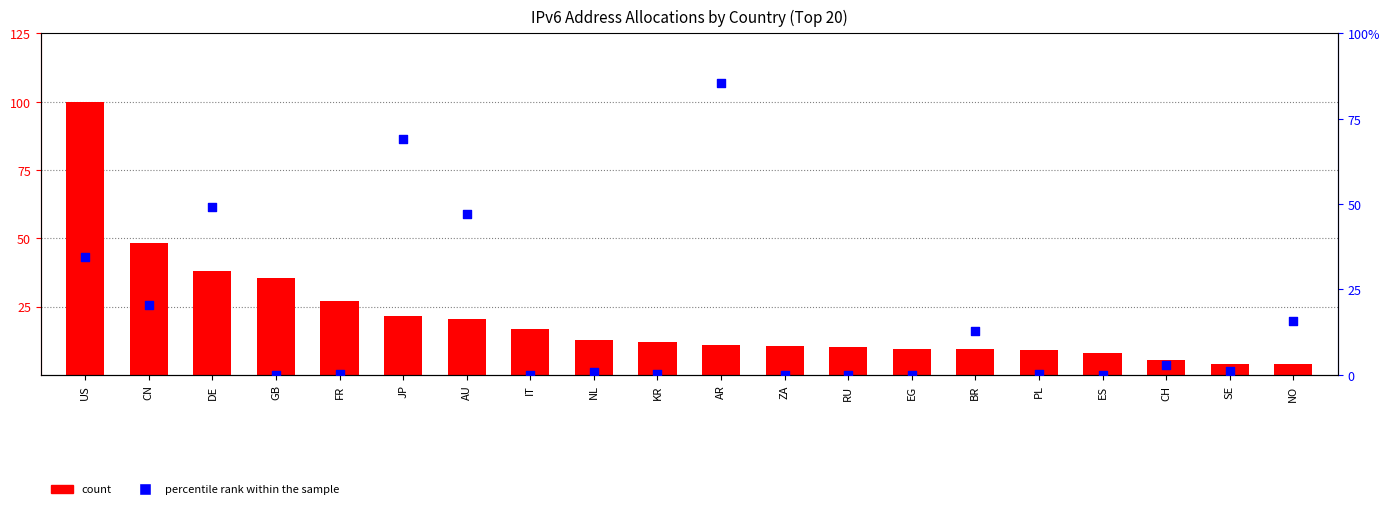

What are all the series names shown in the legend?

count, percentile rank within the sample